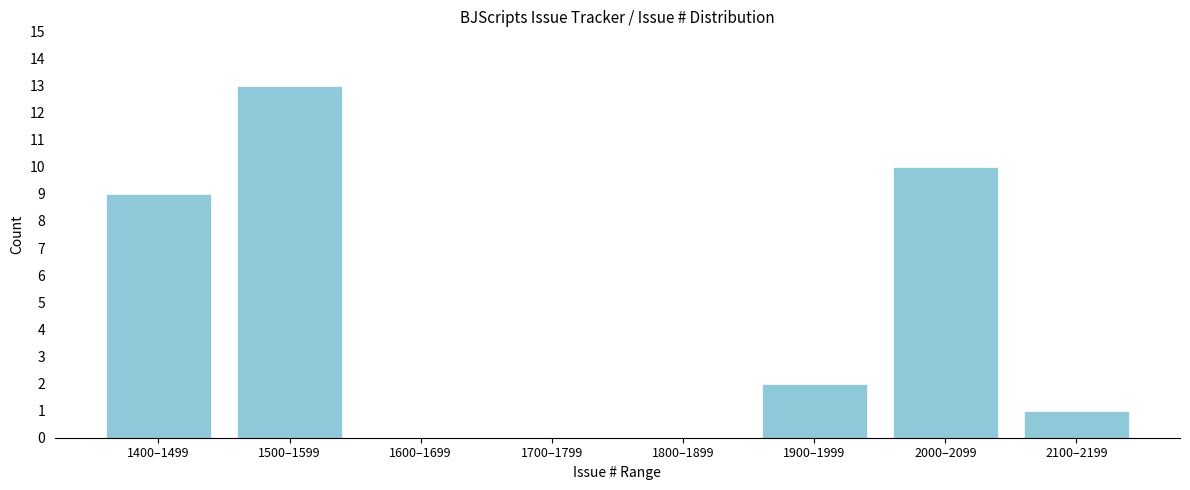

Reading right to left, extract all data points from this chart.

2100–2199=1	2000–2099=10	1900–1999=2	1800–1899=0	1700–1799=0	1600–1699=0	1500–1599=13	1400–1499=9